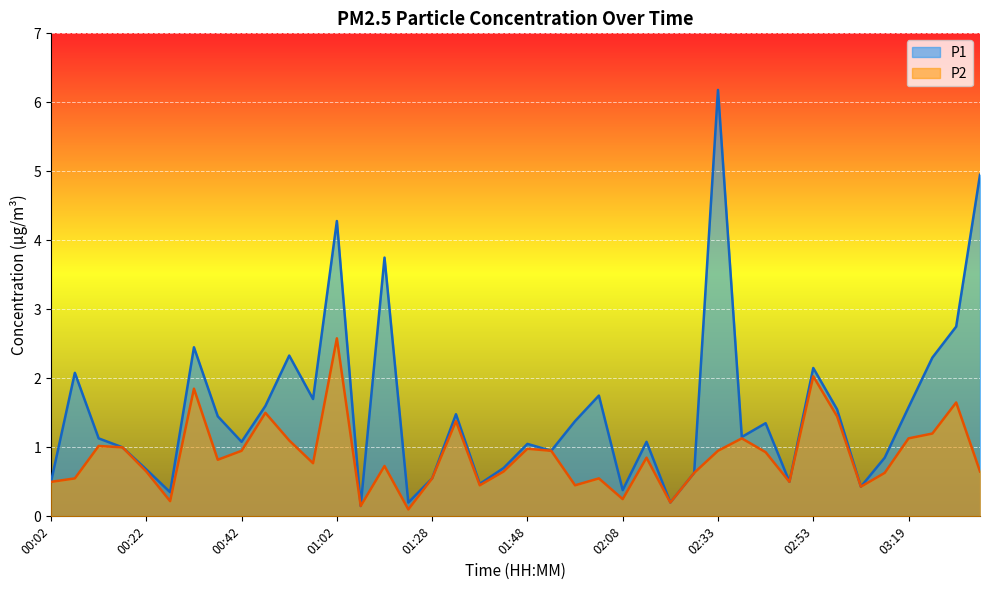

What is the difference between the P2 values at 00:07 and 03:08?

0.1